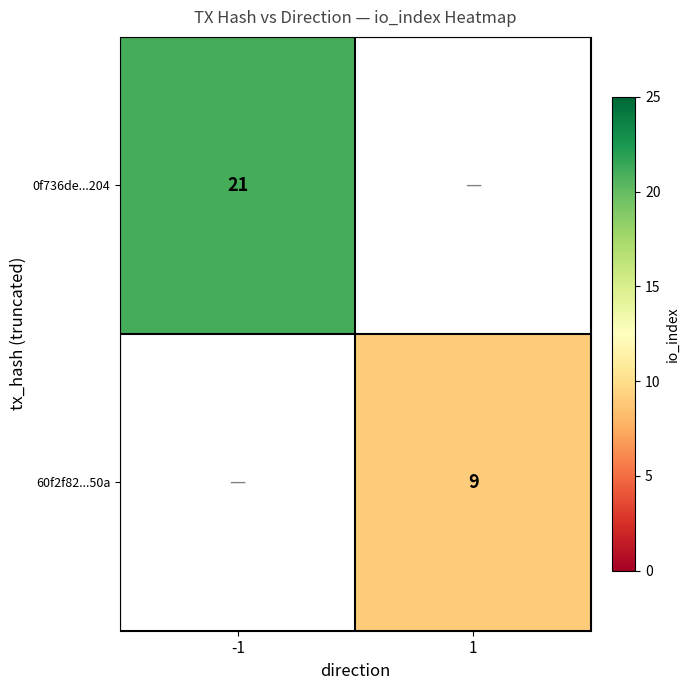

Is the value of 0f736de...204 at -1 greater than the value of 60f2f82...50a at 1?

Yes